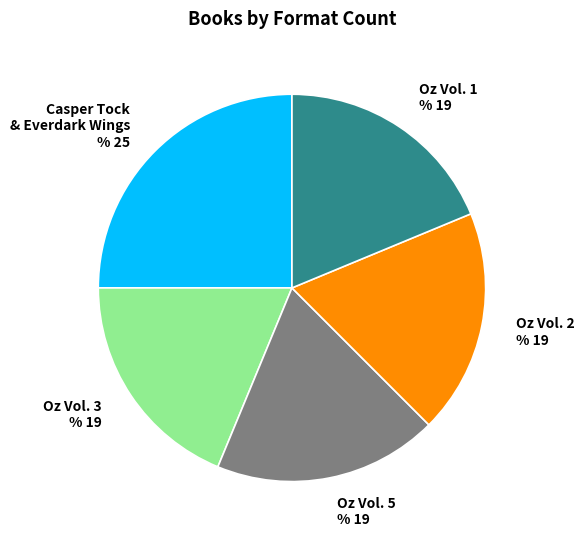

Which category has the biggest portion of the pie?

Casper Tock and the Everdark Wings